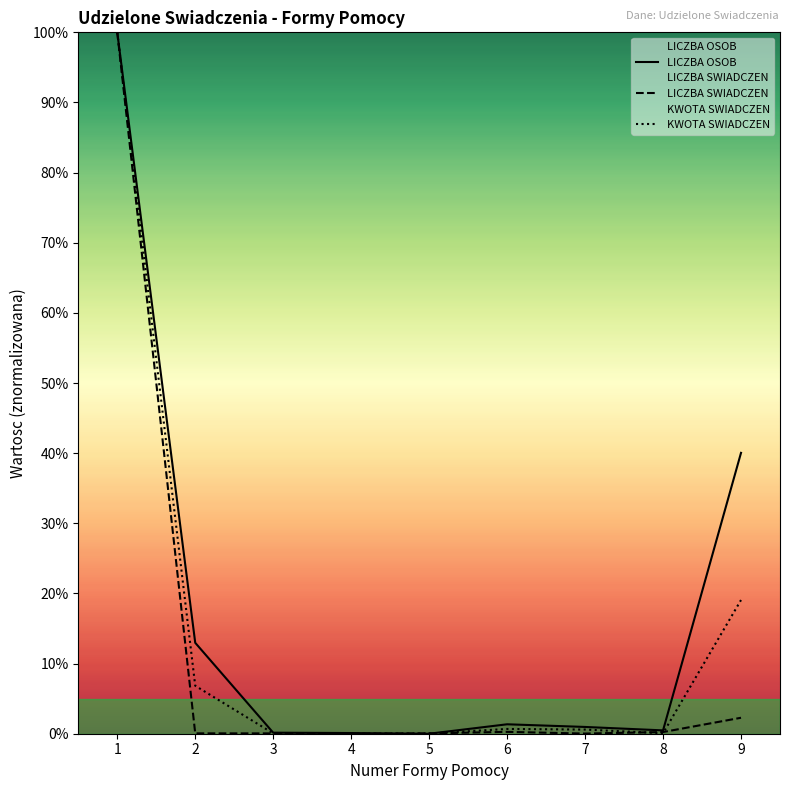

List the series in order of their overall mean, highest first.

LICZBA OSOB, KWOTA SWIADCZEN, LICZBA SWIADCZEN